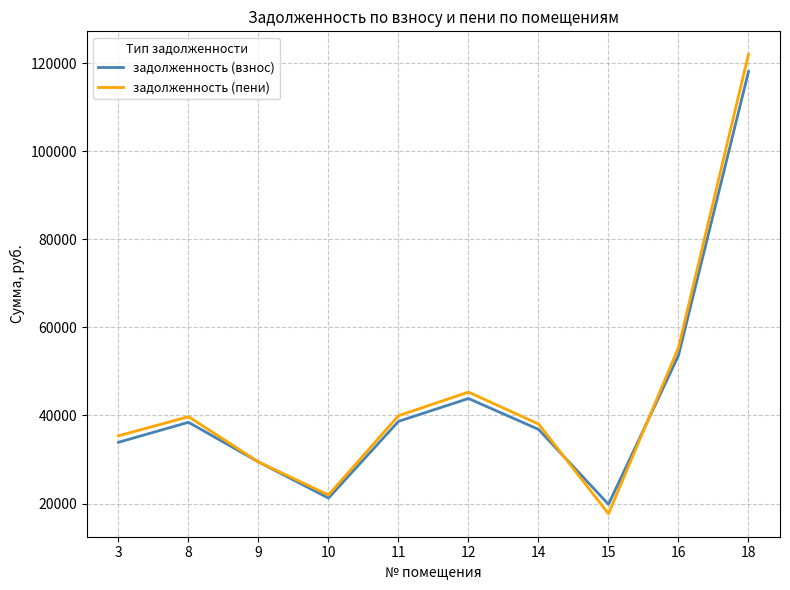

How many distinct data groups are displayed?

2